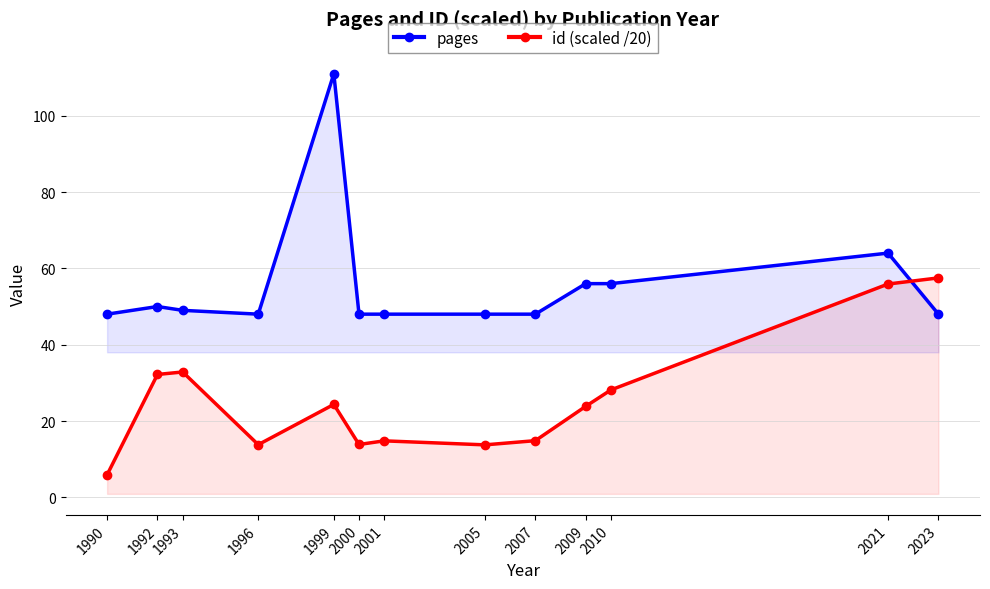

What is the value of the pages point at the 4th from the left?

48.0